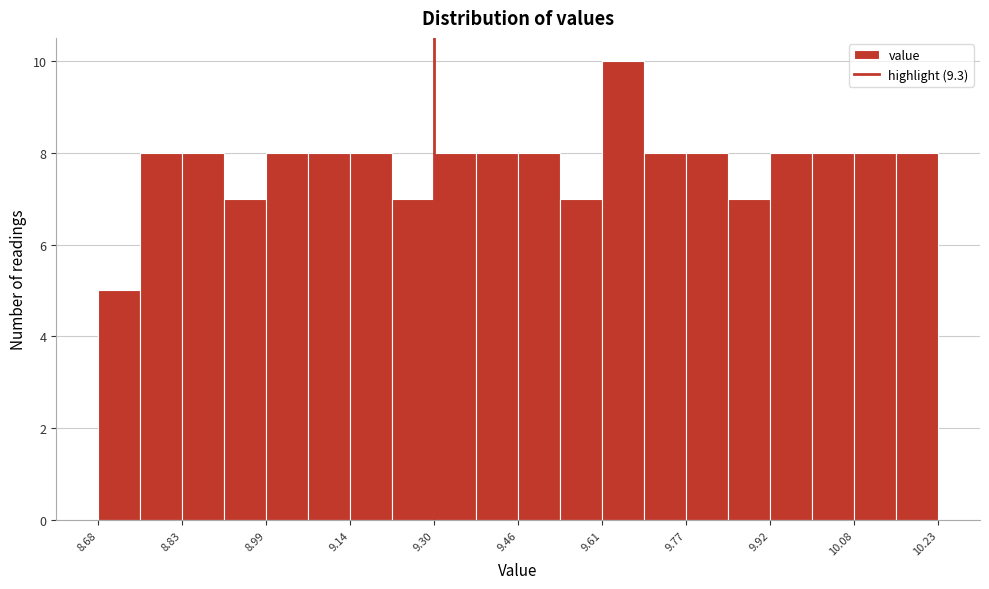

Read against the x-axis, roughly where is the centre of the tallest bar?

9.64